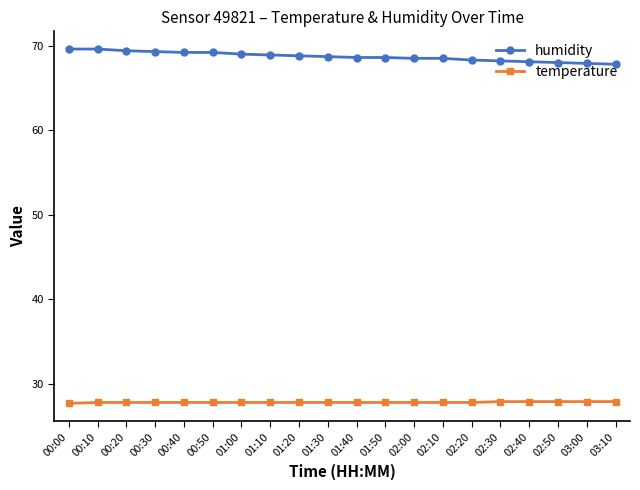

What is the difference between the maximum and minimum values in the humidity series?

1.8